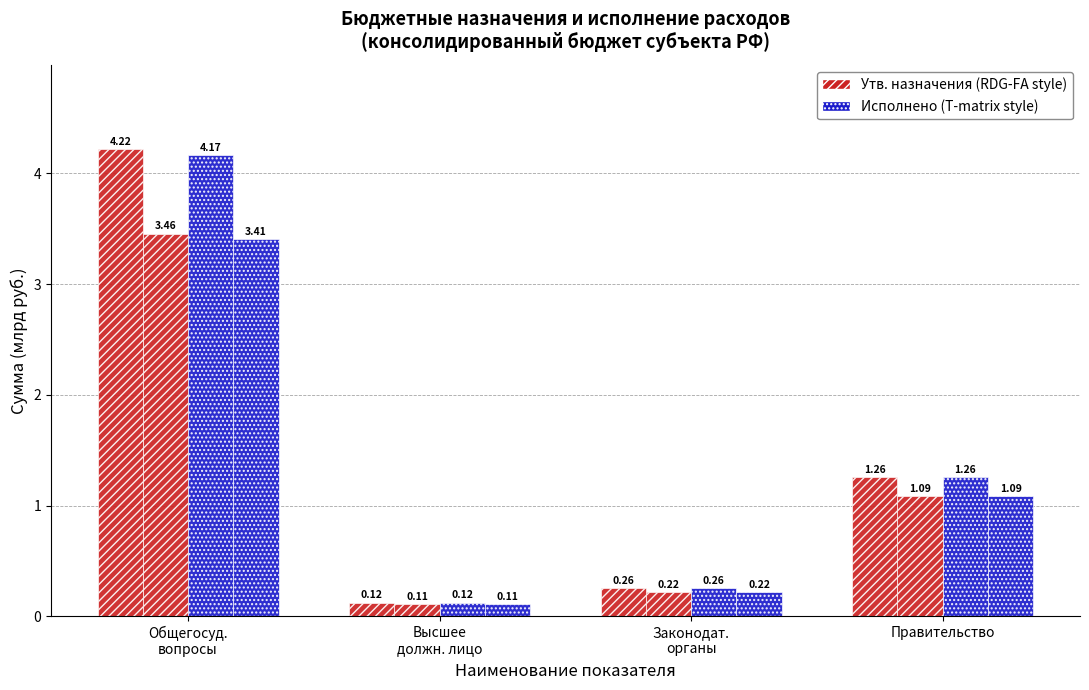

How many bars are there in total?

16